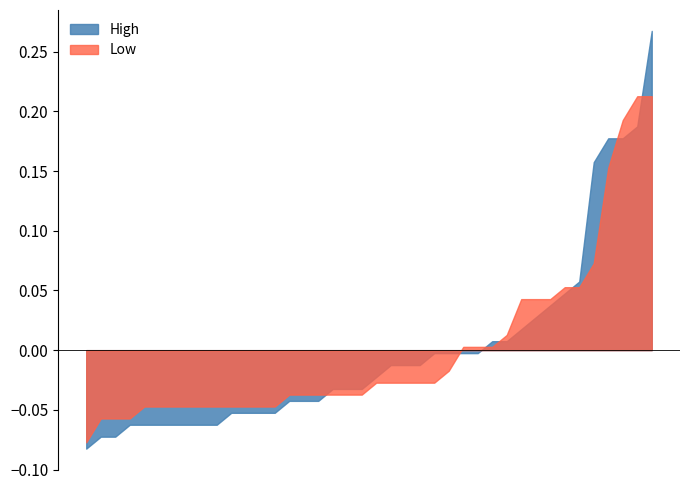

After their last crossing, which series has the higher values: Low or High?

High